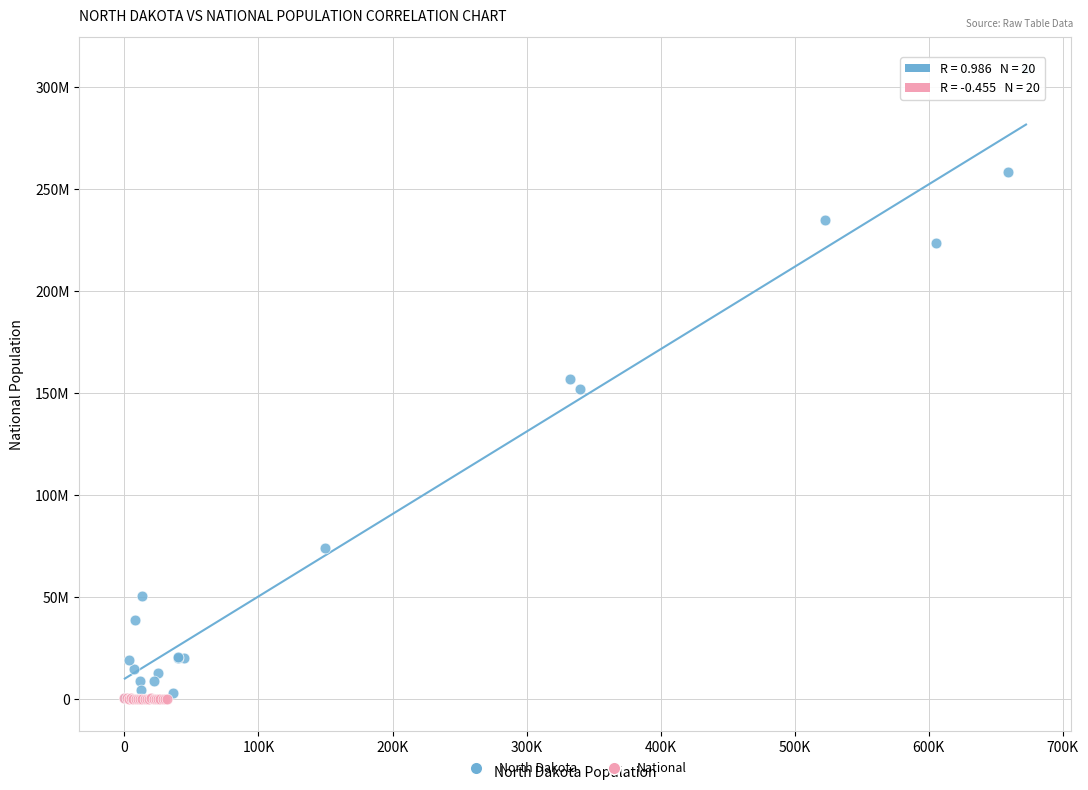

Which series has the widest spread of Y values?

North Dakota